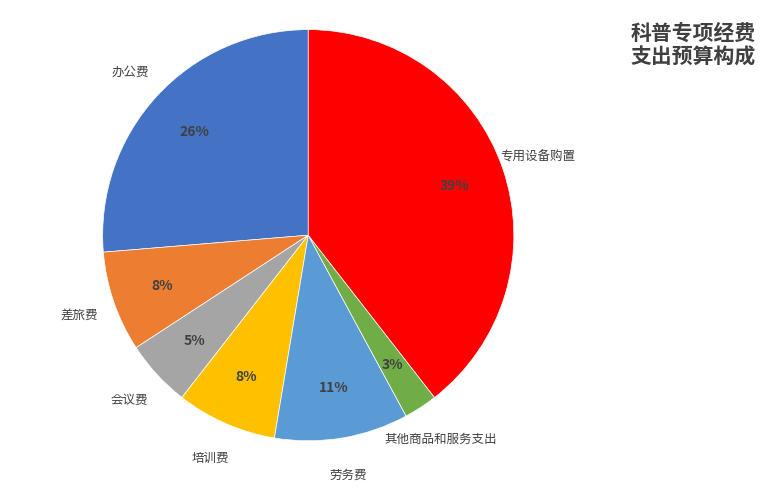

Which category has the biggest portion of the pie?

专用设备购置